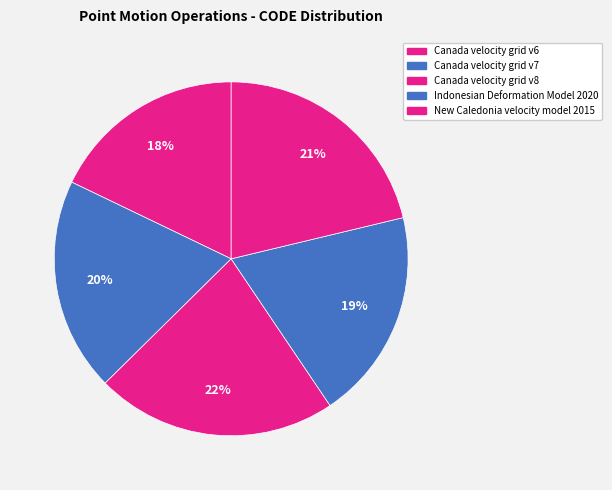

Rank the categories by value from lowest to highest.

Canada velocity grid v6, Indonesian Deformation Model 2020, Canada velocity grid v7, New Caledonia velocity model 2015, Canada velocity grid v8